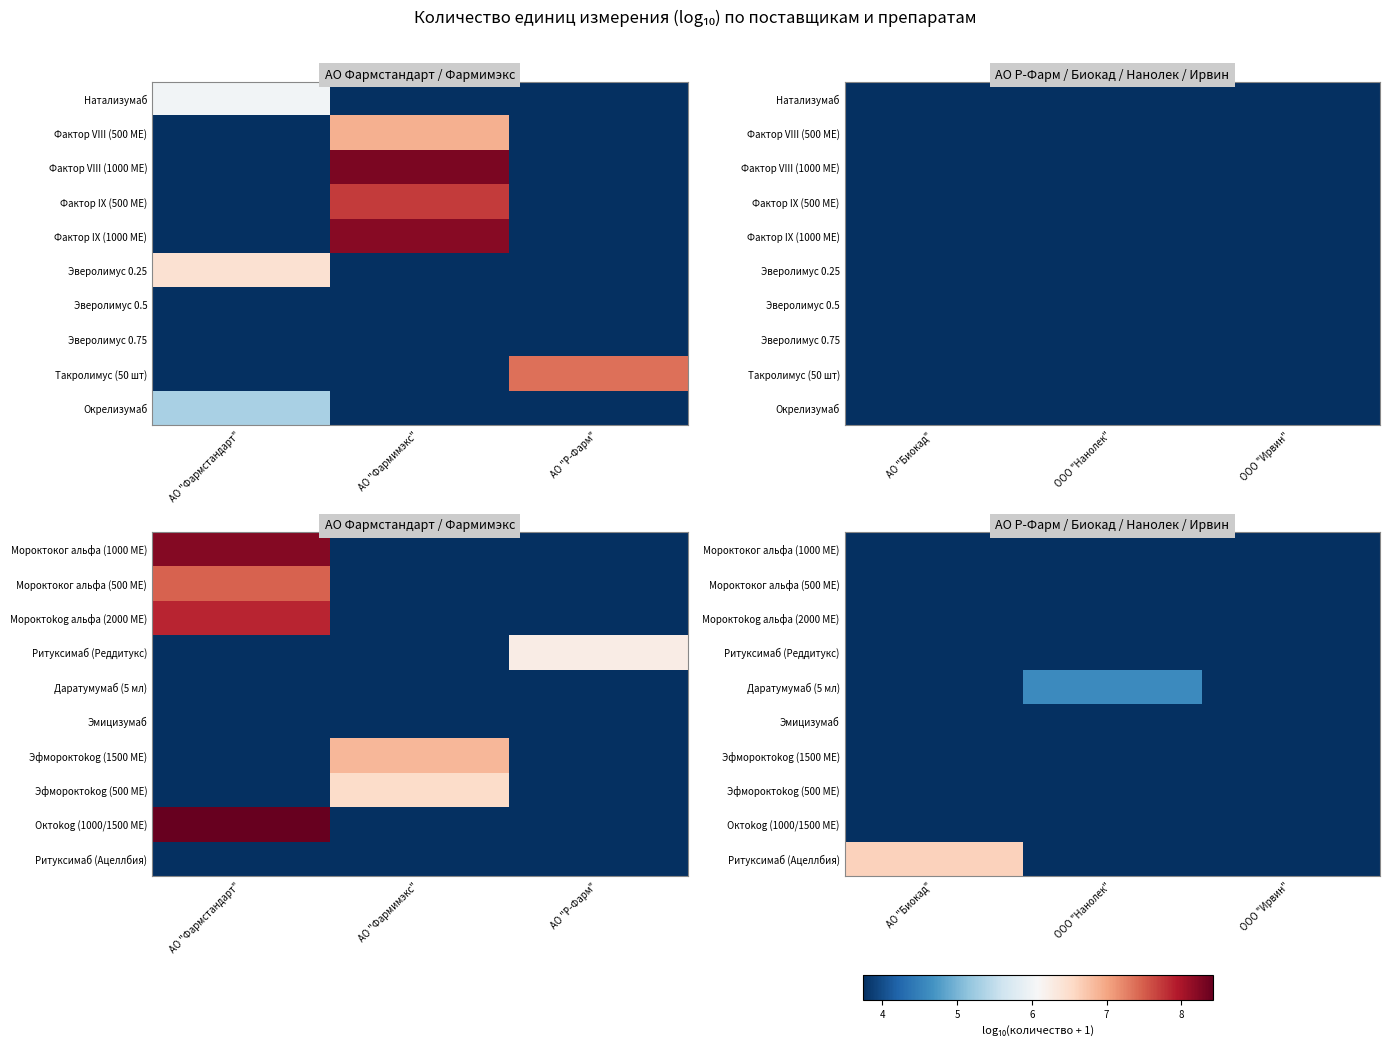

Is it true that Октоkog (1000/1500 МЕ) equals 0.0 at АО "Биокад"?

True